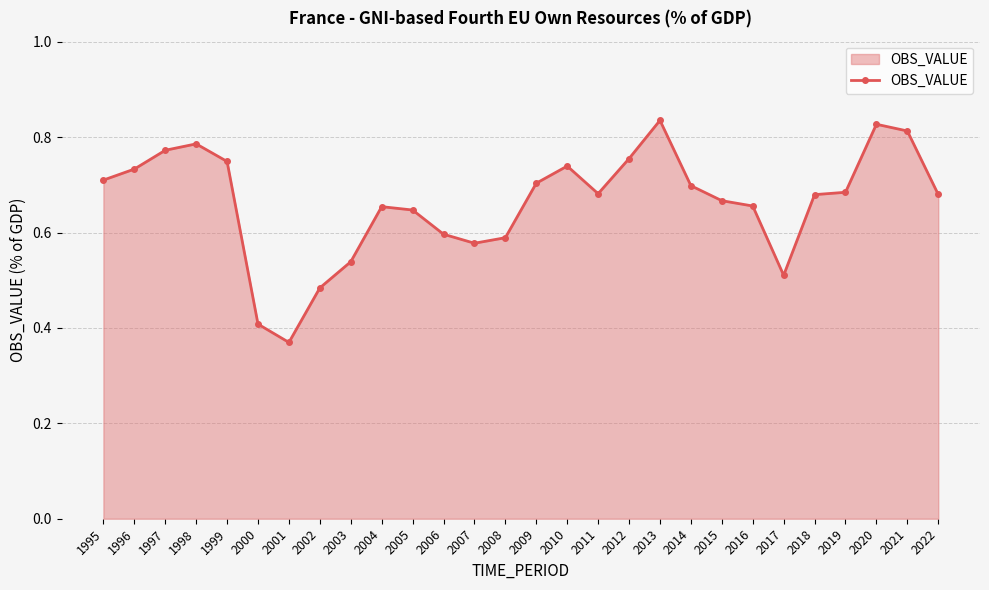

Count the values in the range 0 to 1.

28